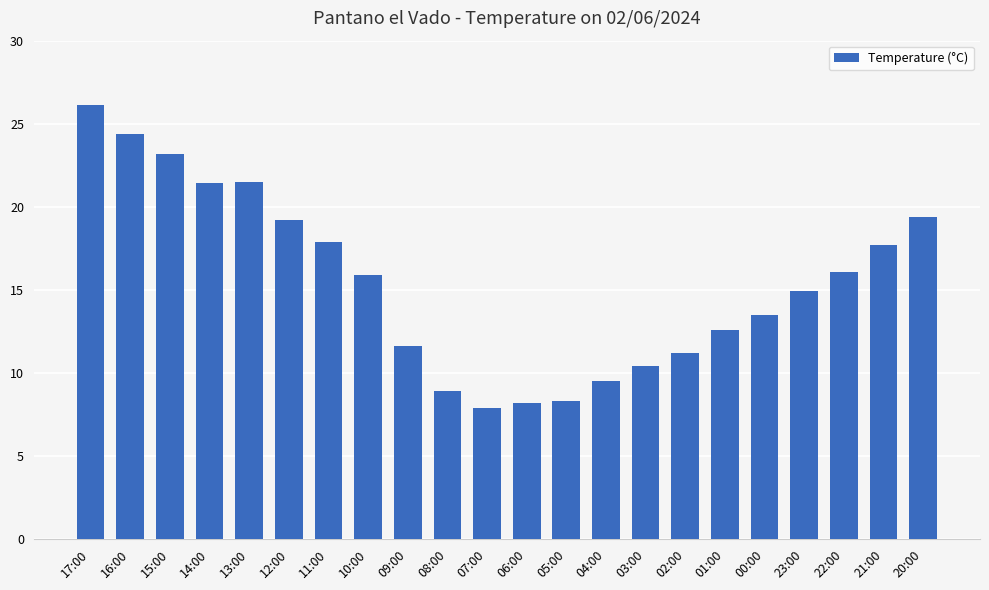

What is the minimum value shown in the chart?

7.9